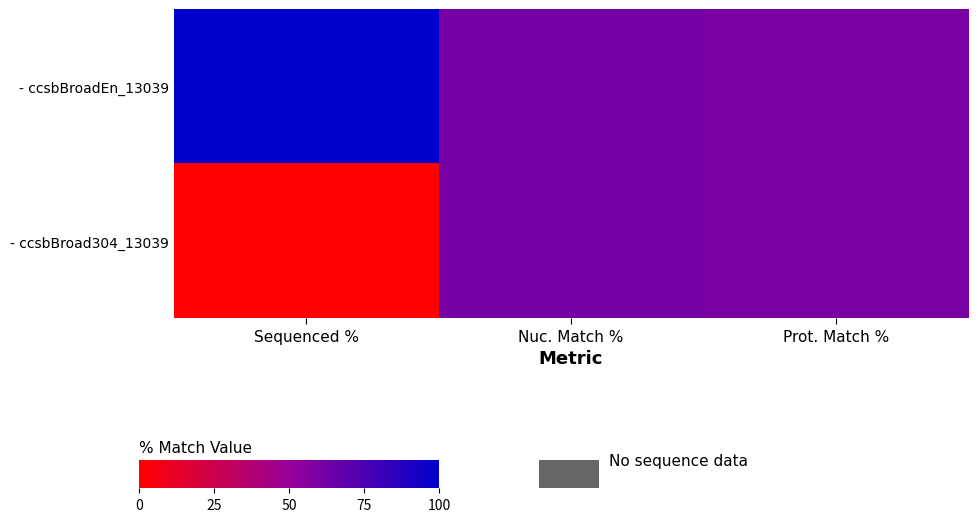

Rank the series by their average value, from highest to lowest.

- ccsbBroadEn_13039, - ccsbBroad304_13039